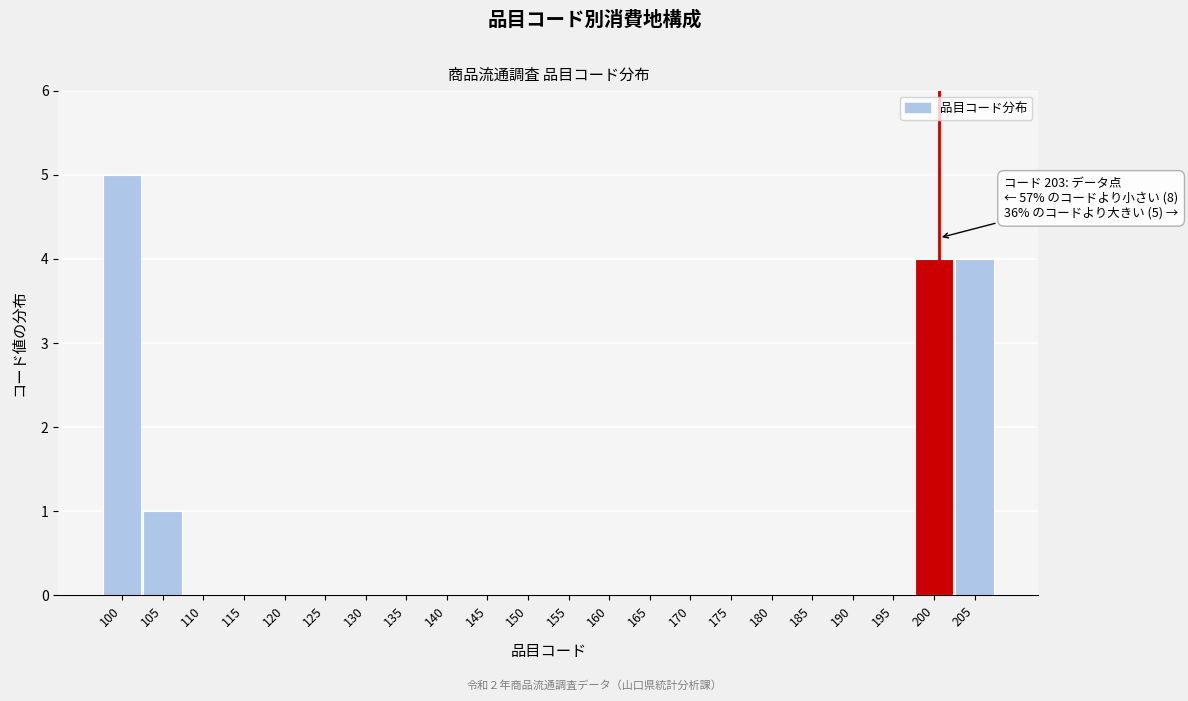

Reading right to left, extract all data points from this chart.

205=4	200=4	195=0	190=0	185=0	180=0	175=0	170=0	165=0	160=0	155=0	150=0	145=0	140=0	135=0	130=0	125=0	120=0	115=0	110=0	105=1	100=5